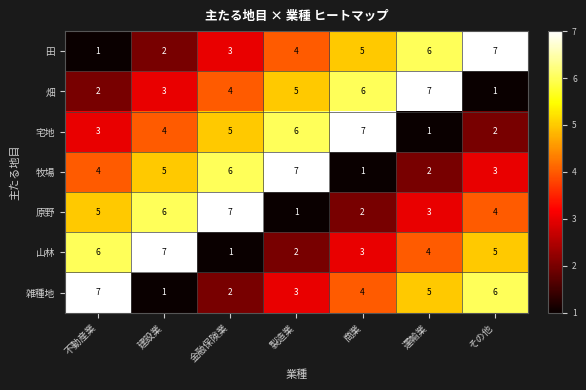

What is the greatest value displayed?

7